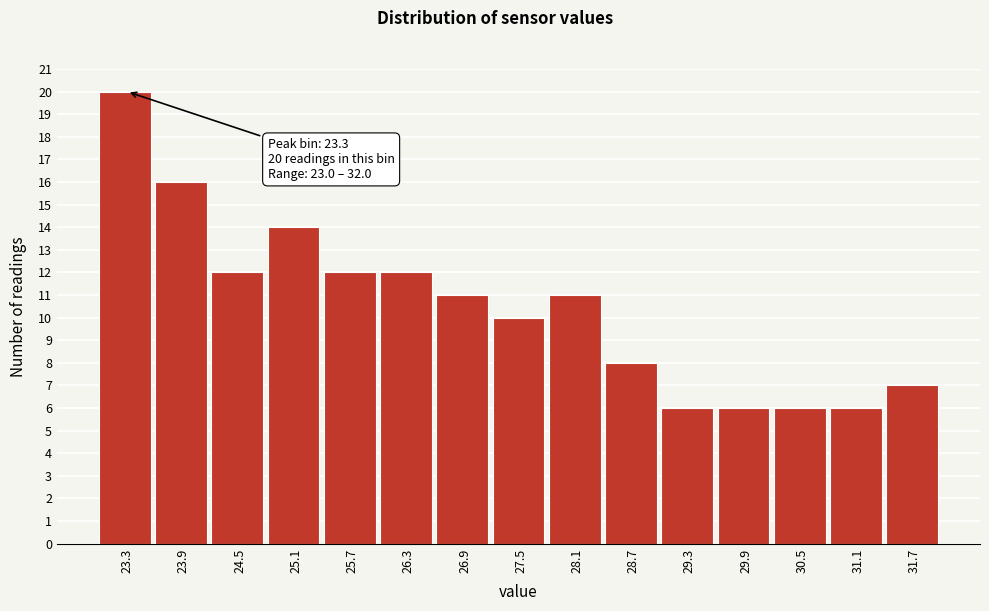

Over which range of the x-axis is the bar tallest?

23.0 to 23.6